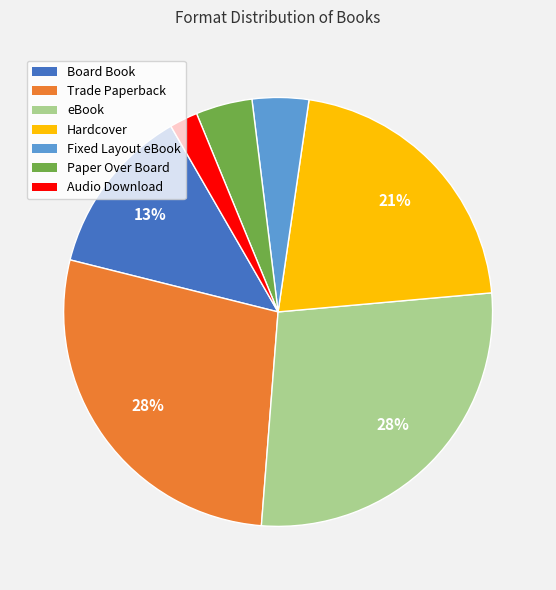

Is there any slice that represents more than half of the pie?

No